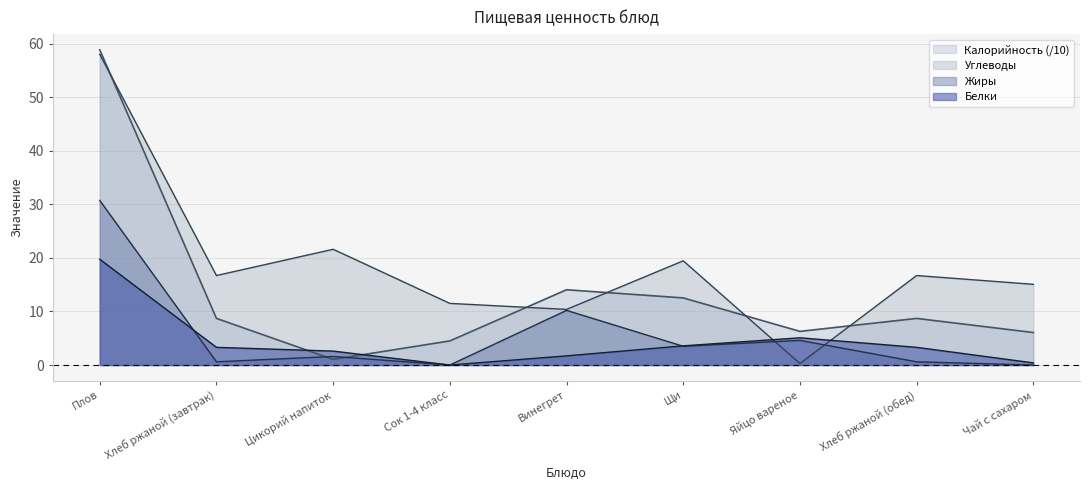

After their last crossing, which series has the higher values: Белки or Калорийность?

Калорийность